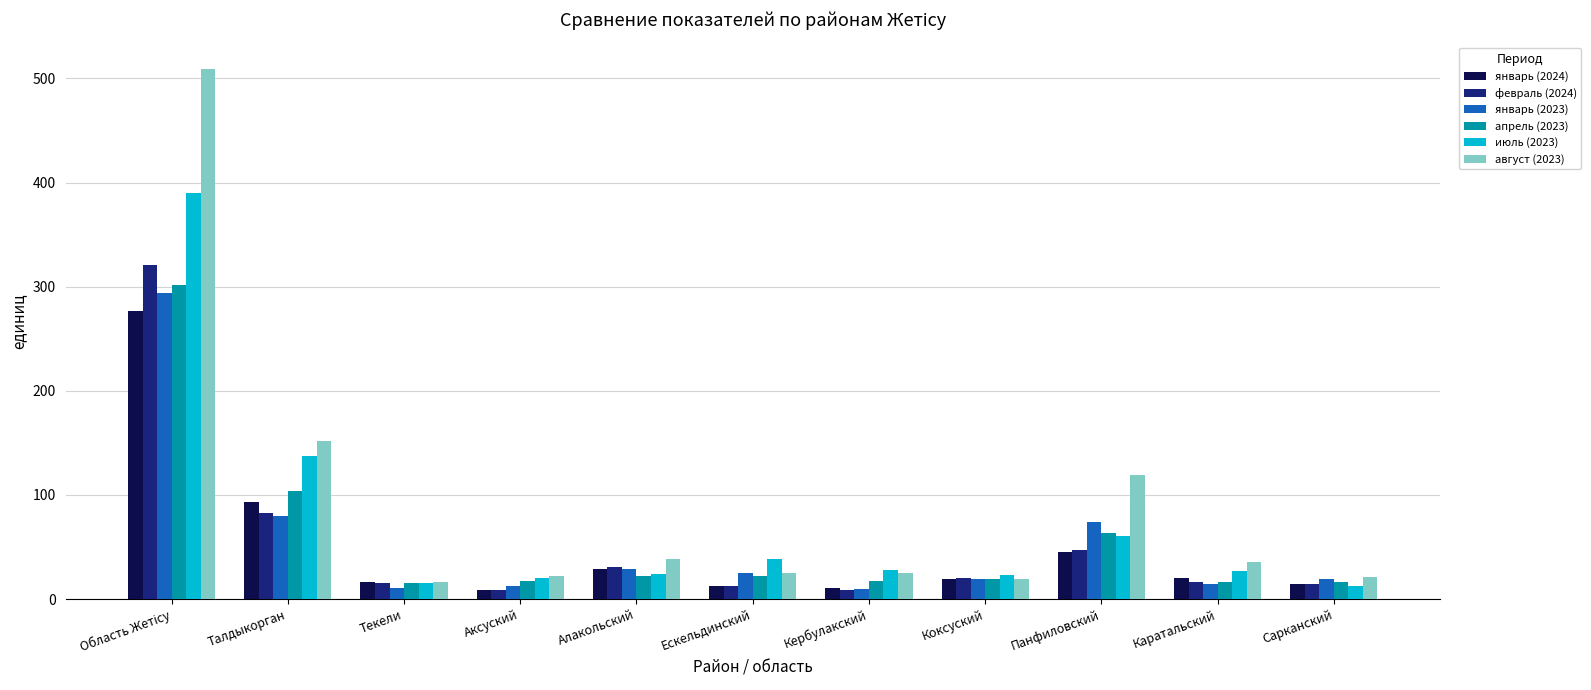

What is the lowest value of the август (2023) series?

16